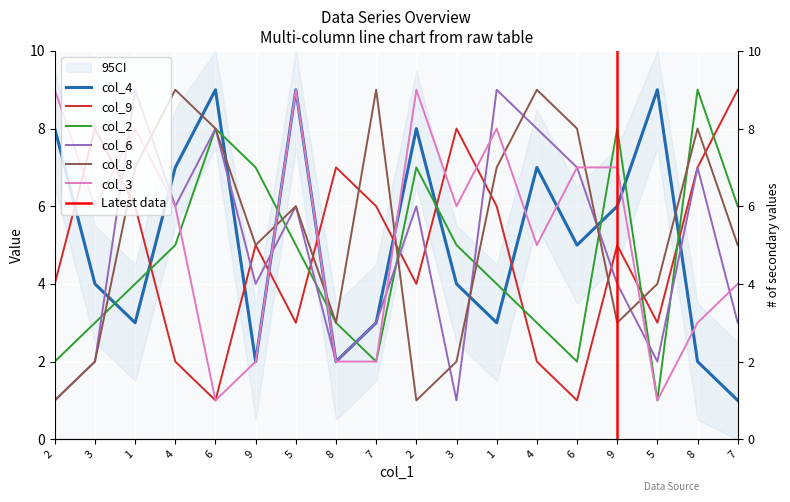

True or false: col_8 and col_4 cross at least once.

True